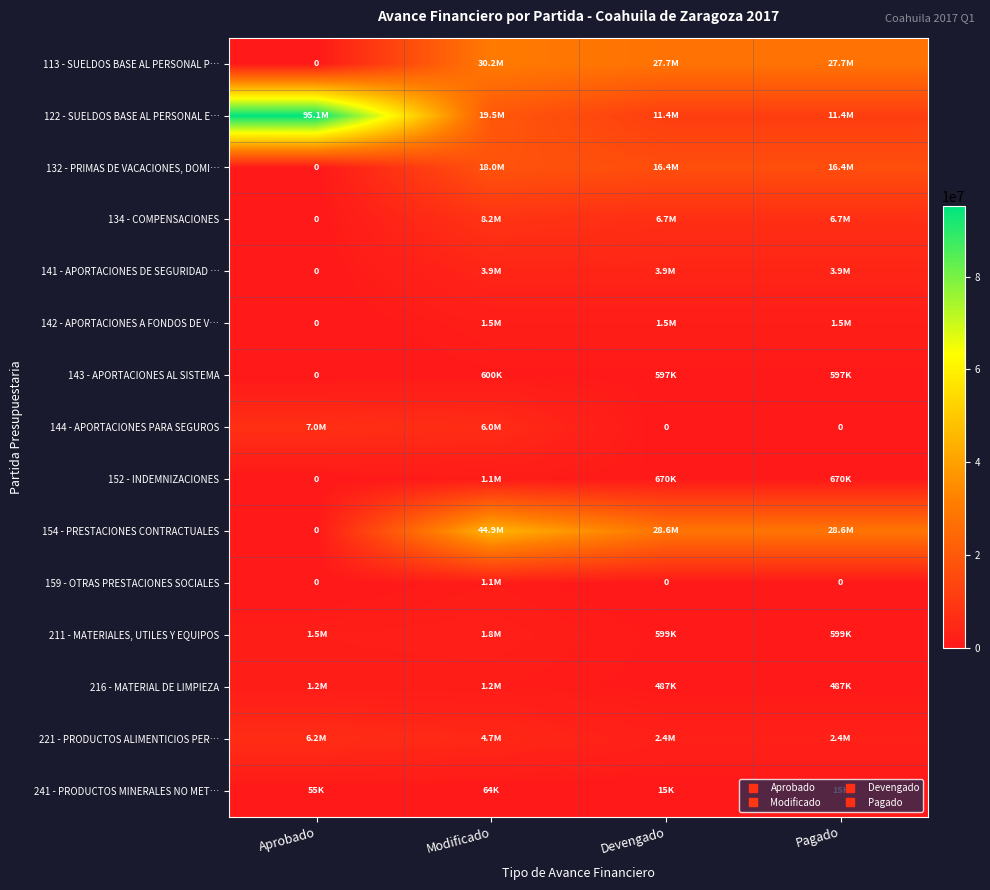

The value of 221 - PRODUCTOS ALIMENTICIOS PER… at Devengado is 3903148.0. True or false?

False